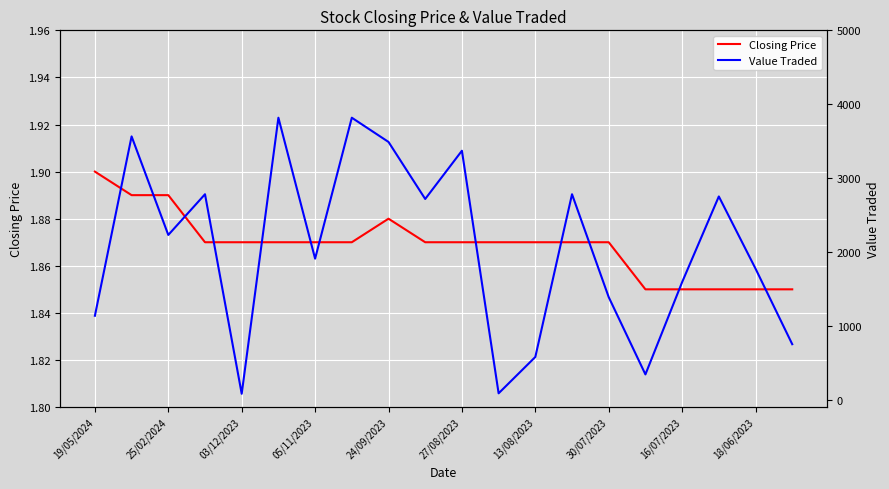

Read the Closing Price value at 30/07/2023.

1.9